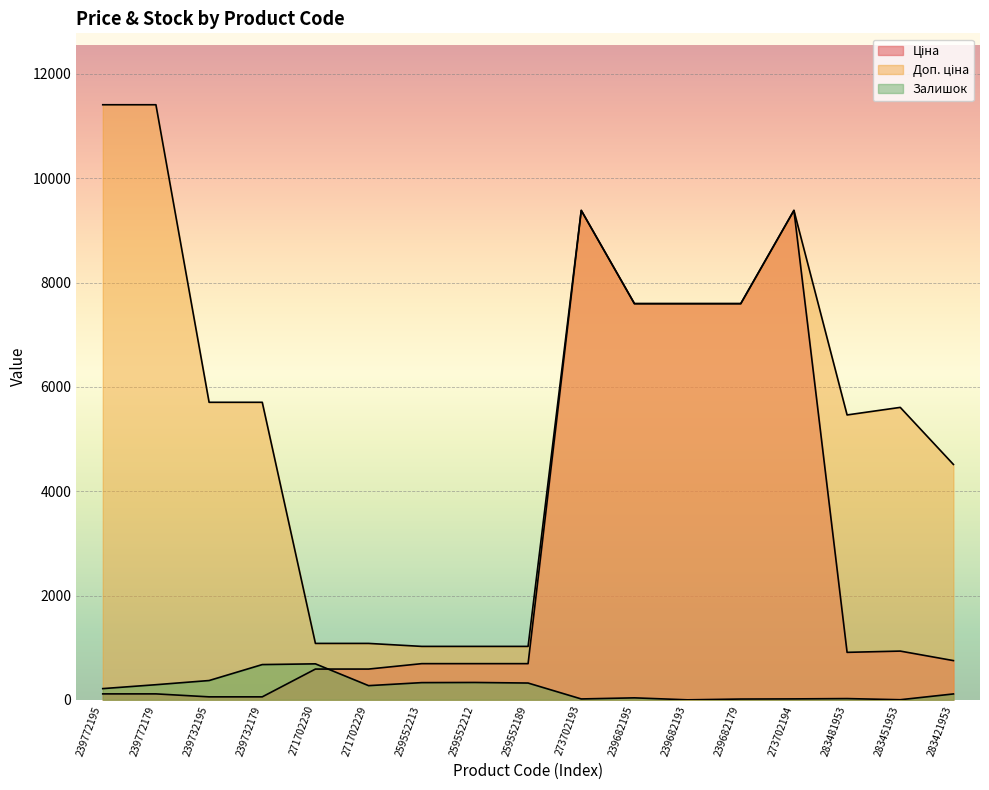

True or false: Залишок has more than 1 points higher than both neighbors.

True